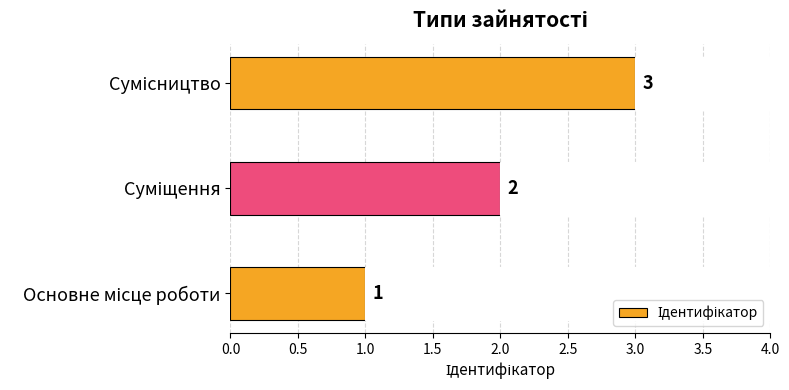

What is the minimum value shown in the chart?

1